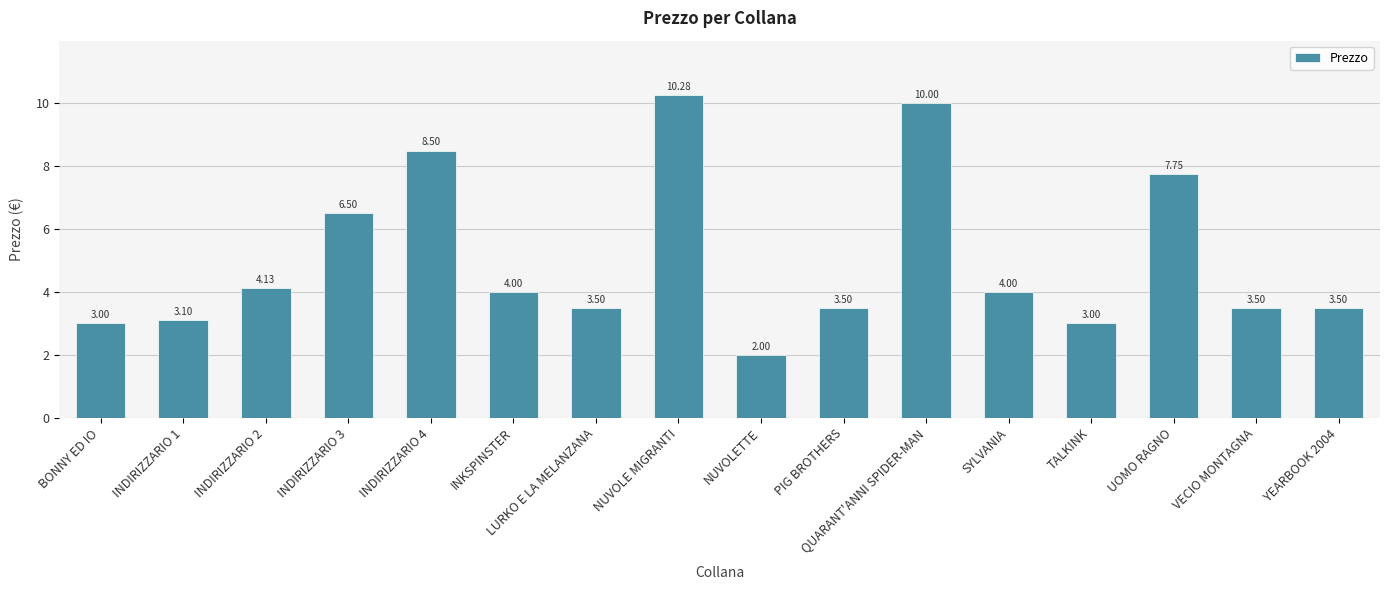

The value at INDIRIZZARIO 3 is 11.2. True or false?

False